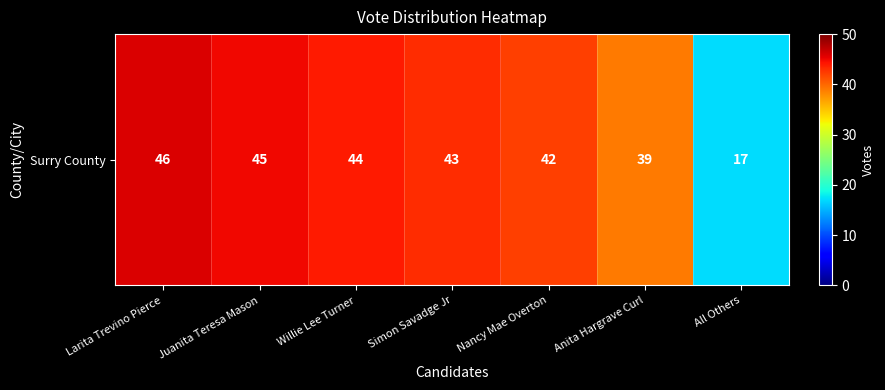

What is the change in value from Larita Trevino Pierce to Anita Hargrave Curl?

-7